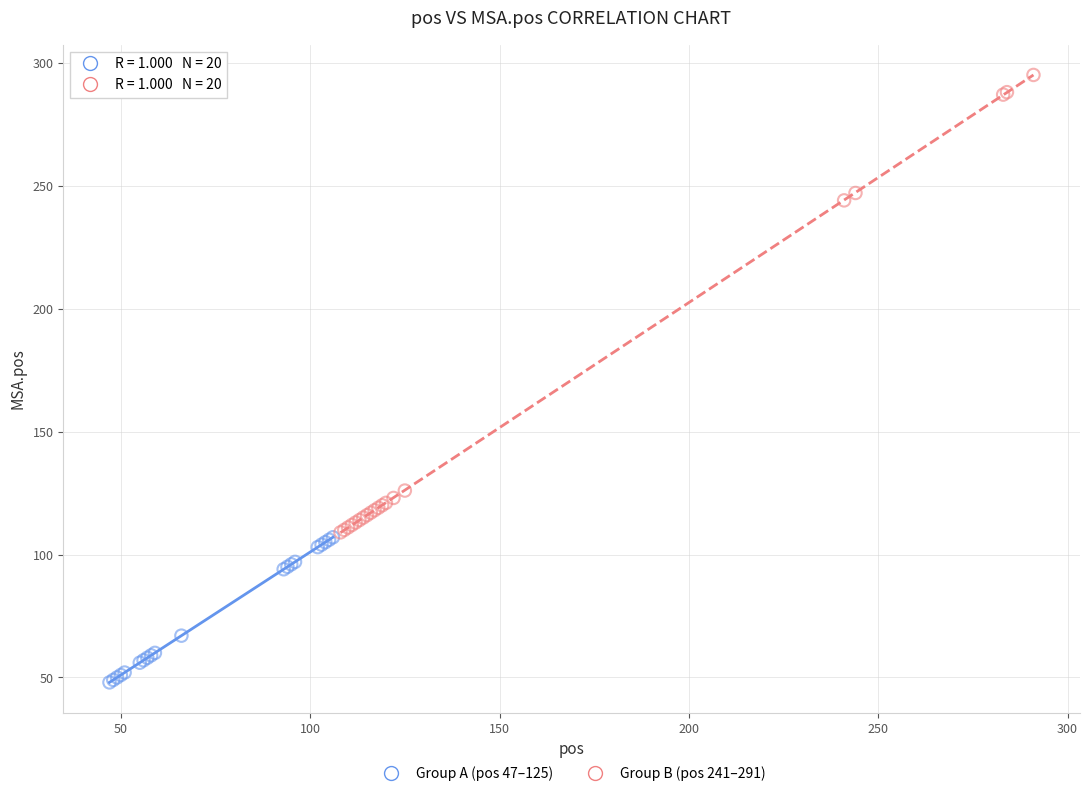

Which series contains the highest Y value?

Group B (pos 241–291)